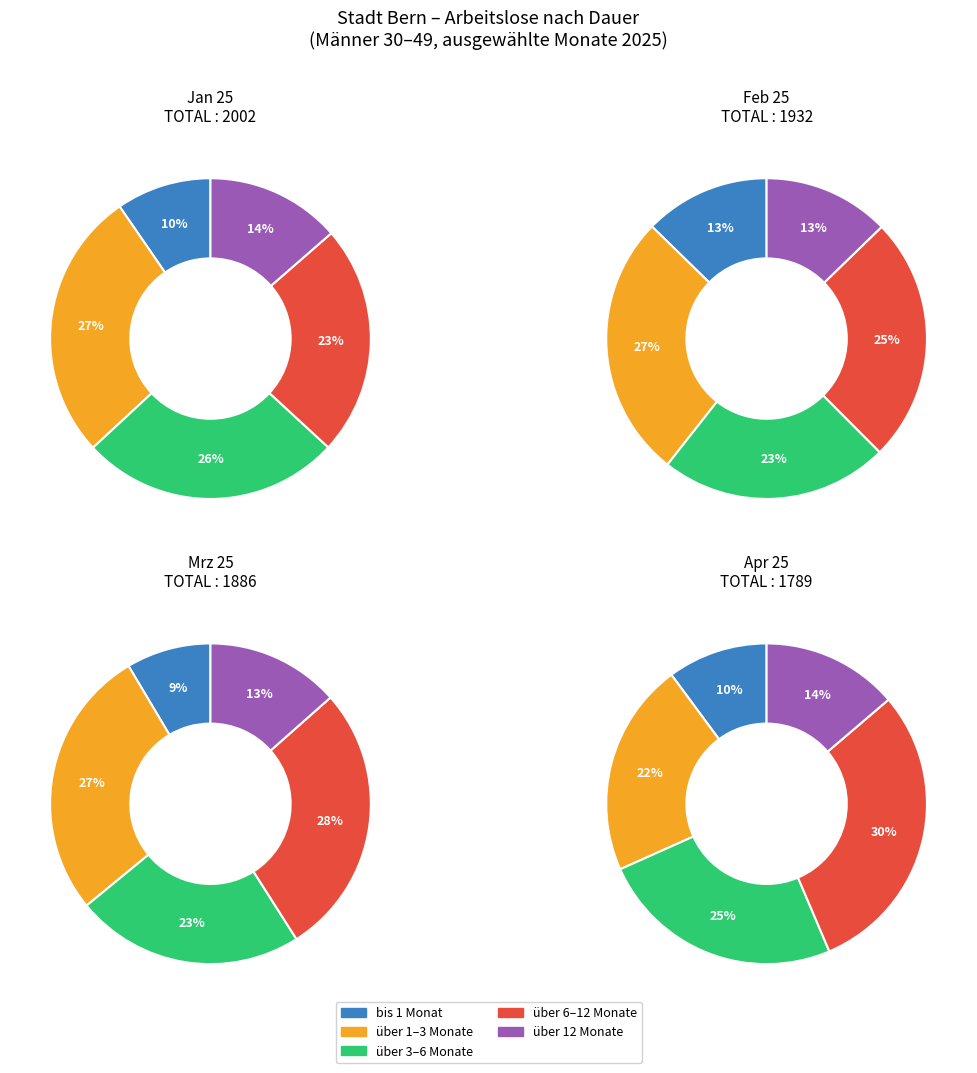

What is the largest slice in the pie chart?

Jan 25